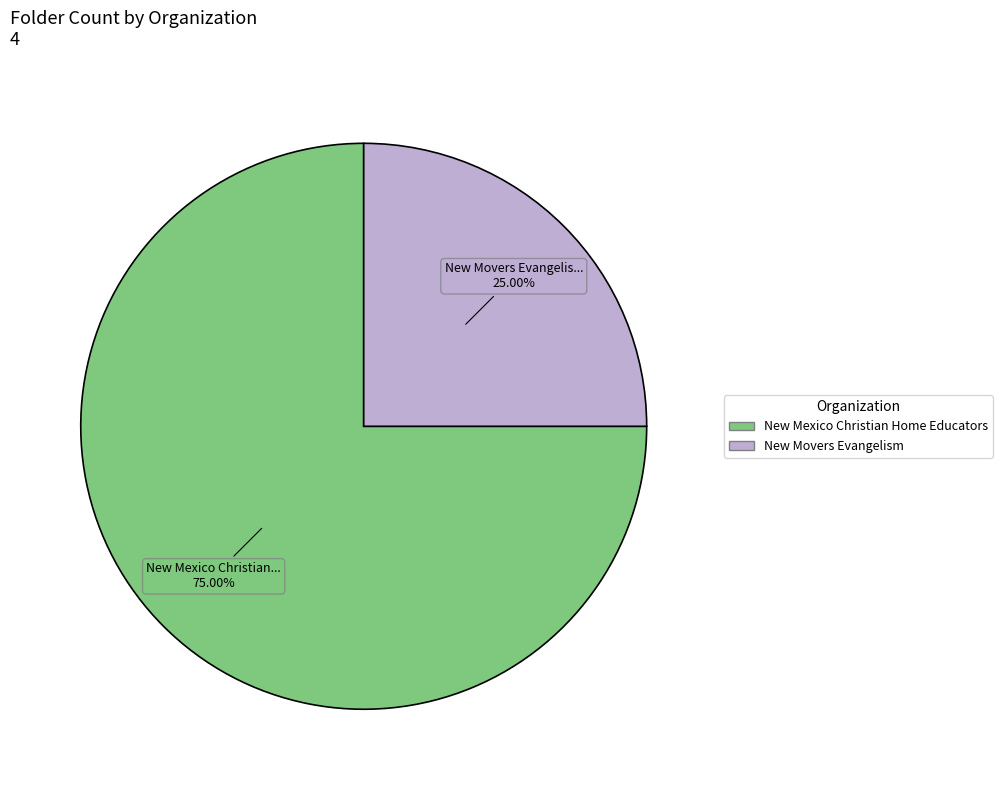

Does New Mexico Christian Home Educators represent more than half of the total?

Yes